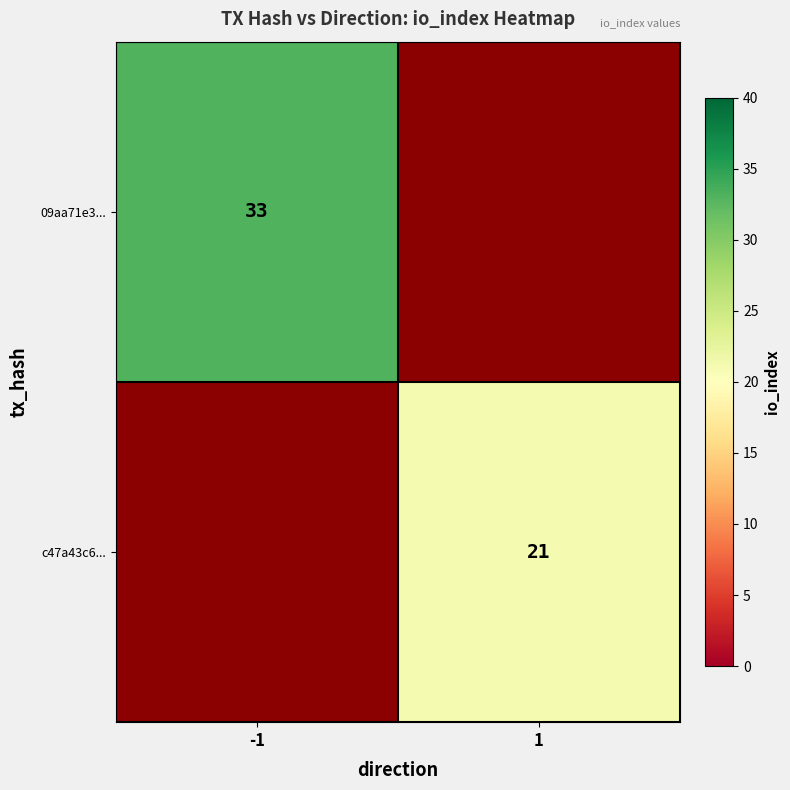

Is the value of 09aa71e3... at -1 greater than the value of c47a43c6... at 1?

Yes